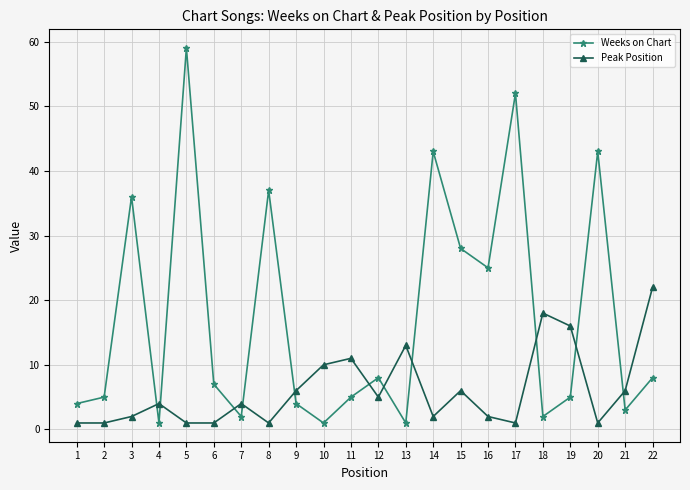

Which category has the highest value in the Weeks on Chart series?

5